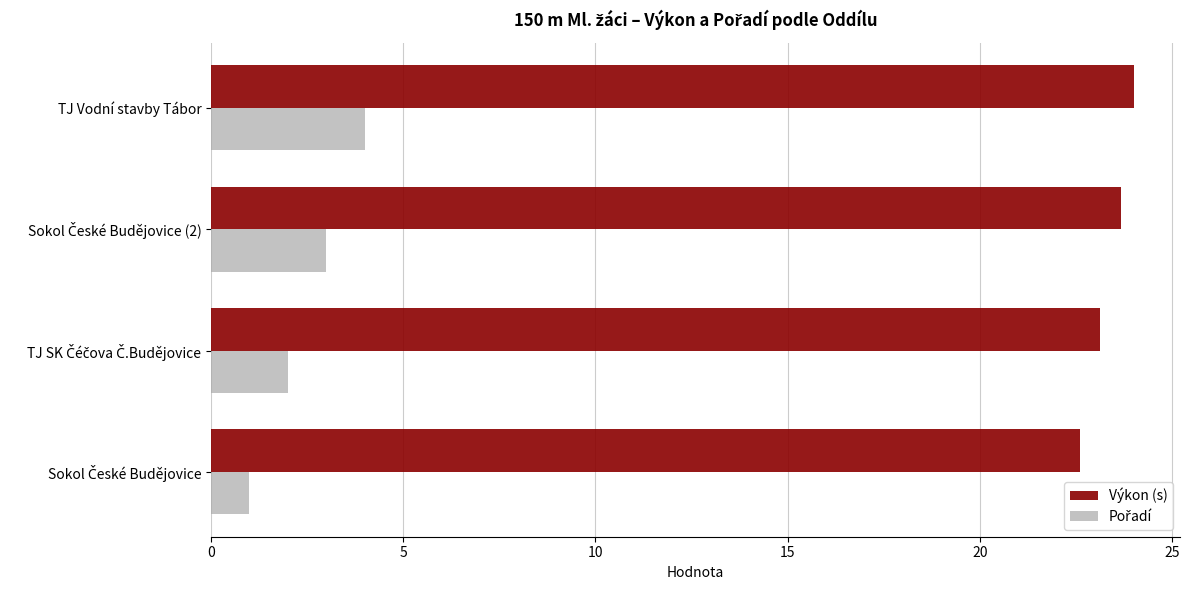

What is the total value across all series at TJ Vodní stavby Tábor?

28.0